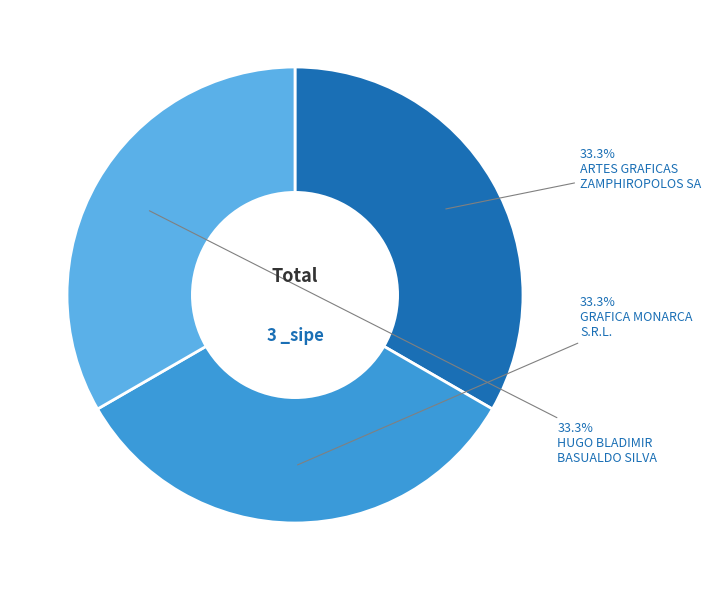

How many slices are in this pie chart?

3